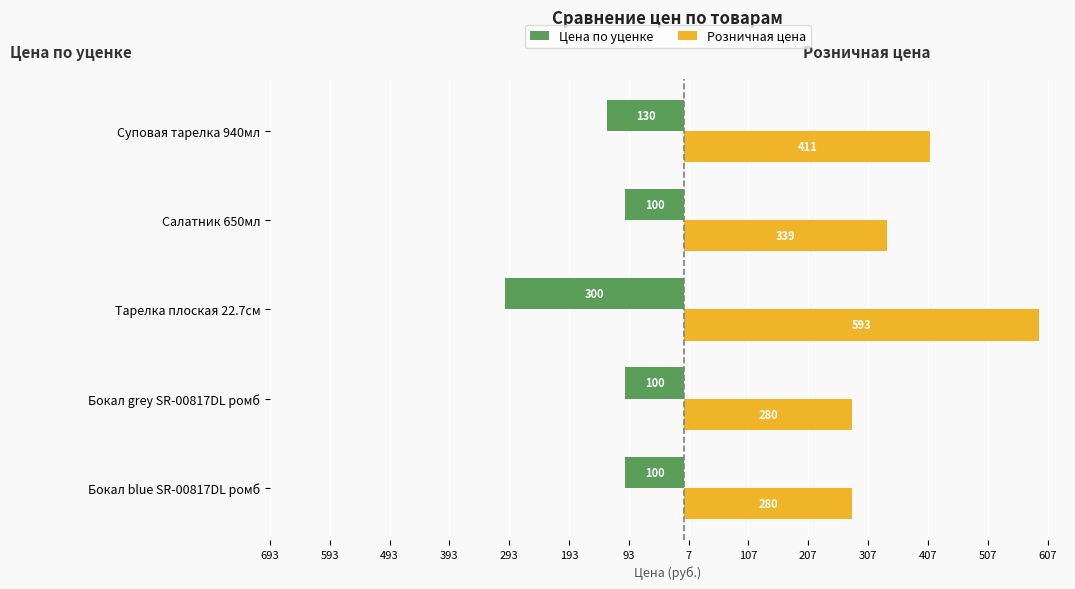

What are all the series names shown in the legend?

Цена по уценке, Розничная цена